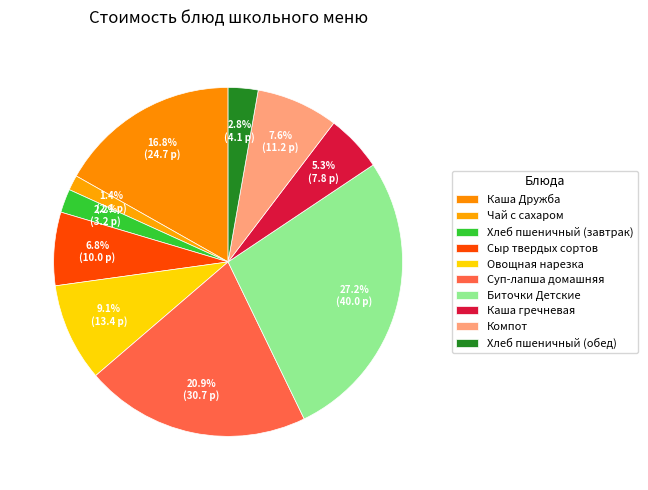

To the nearest percent, what is the average slice percentage?

10%